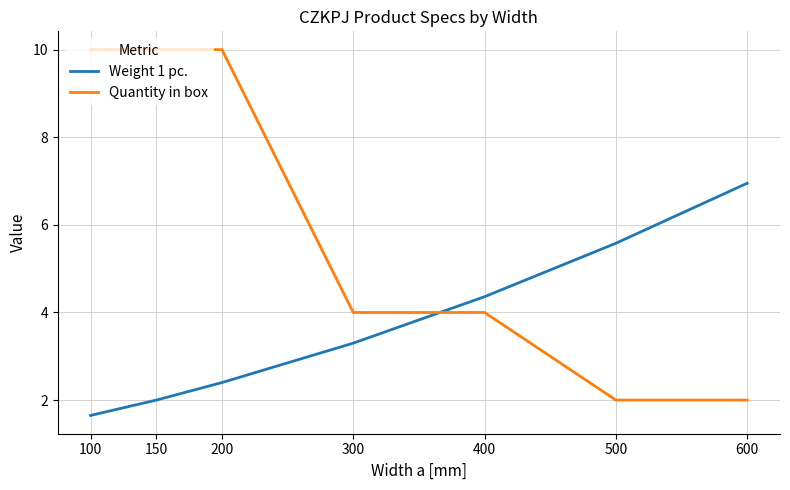

What is the spread (max minus min) of values at 400?

0.4